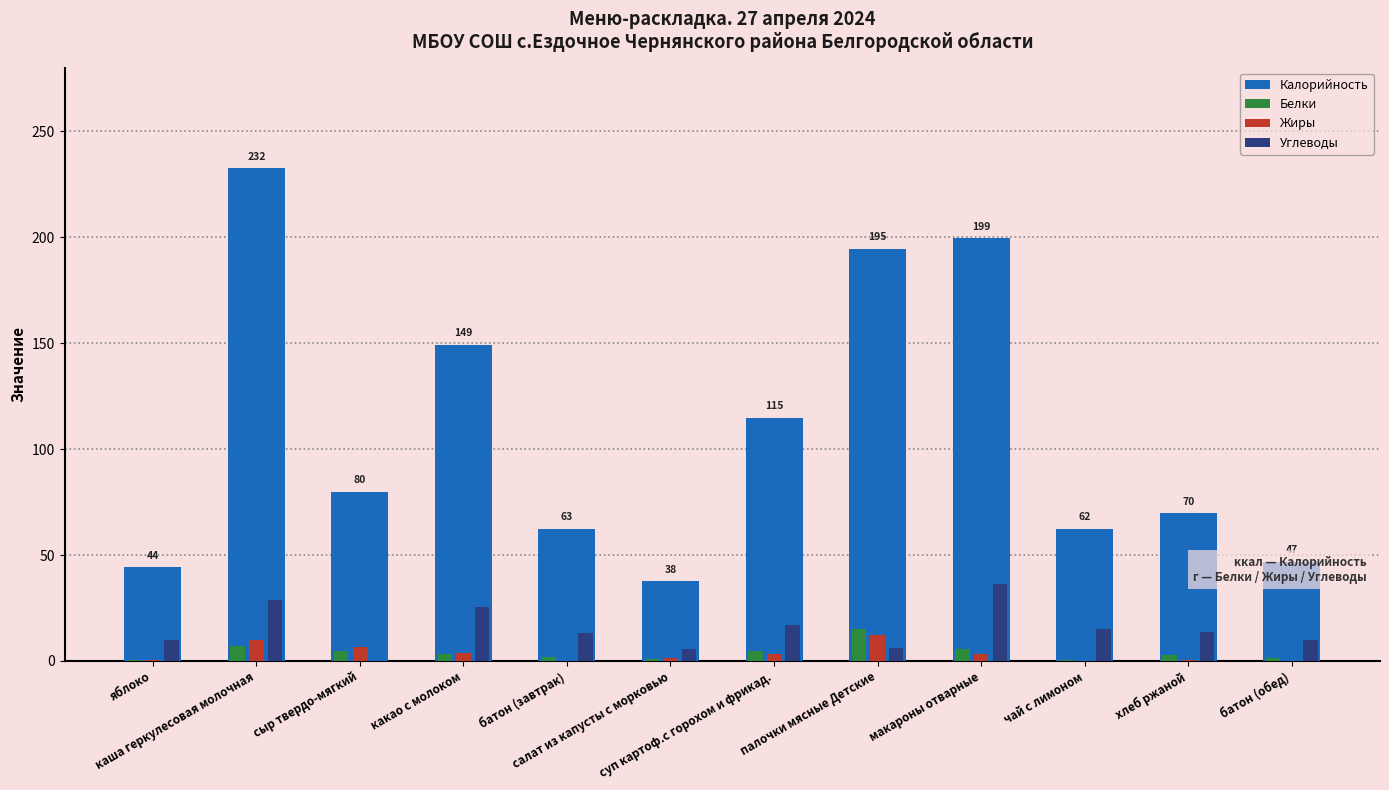

What is the sum of all Калорийность values?

1294.1